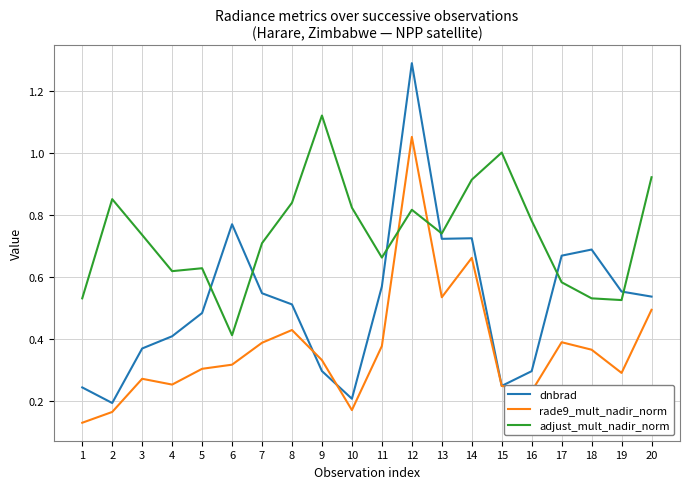

Which series has the largest range (max minus min)?

dnbrad